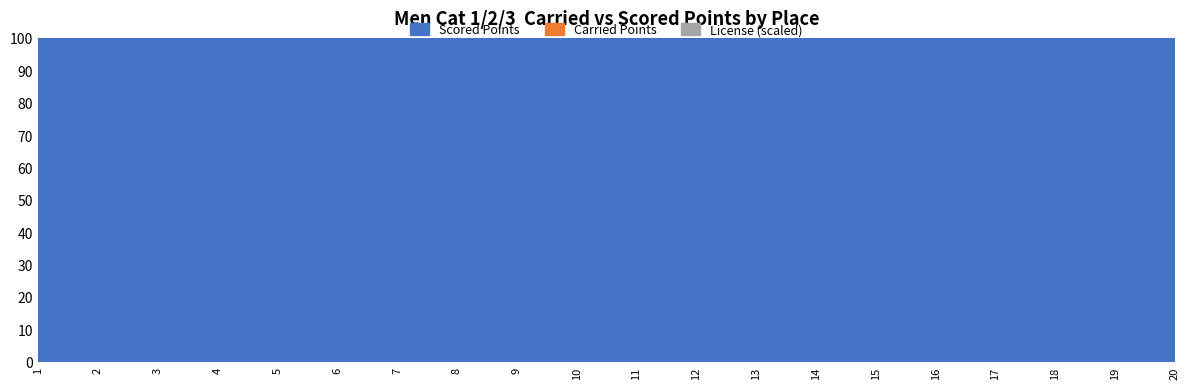

True or false: Scored Points and License intersect in this chart.

False